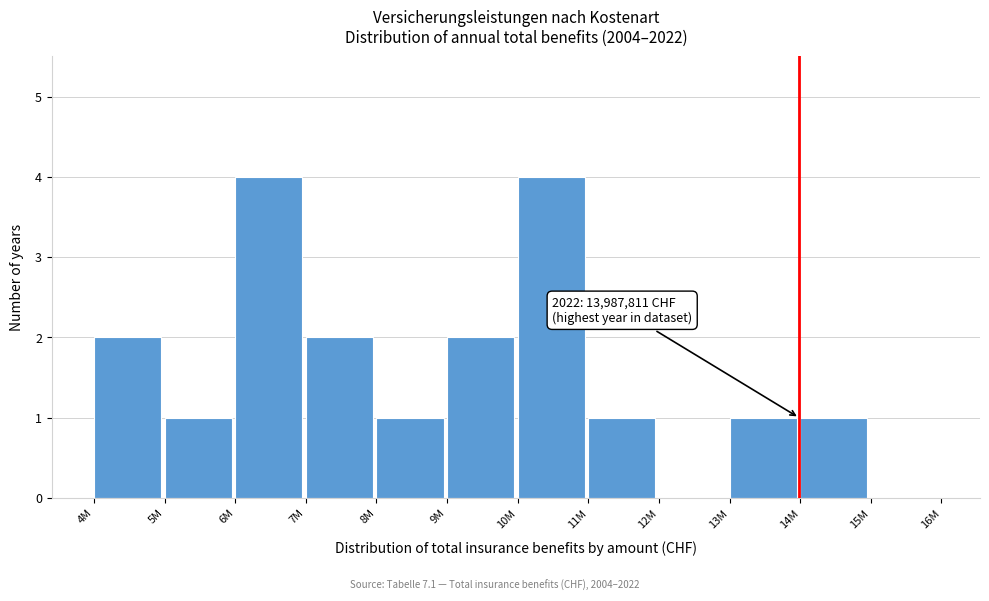

Reading left to right, extract all data points from this chart.

4M=2	5M=1	6M=4	7M=2	8M=1	9M=2	10M=4	11M=1	12M=0	13M=1	14M=1	15M=0